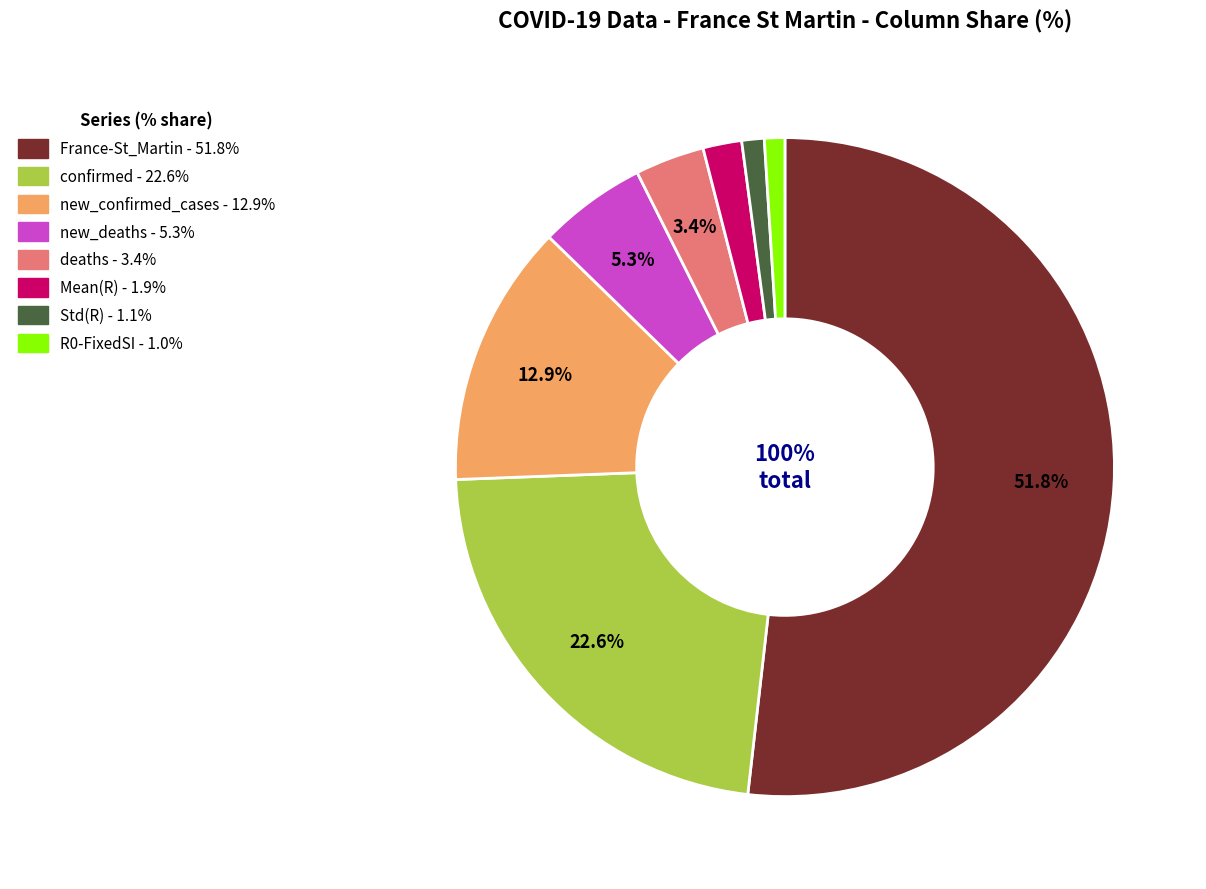

To the nearest percent, what is the average slice percentage?

12%